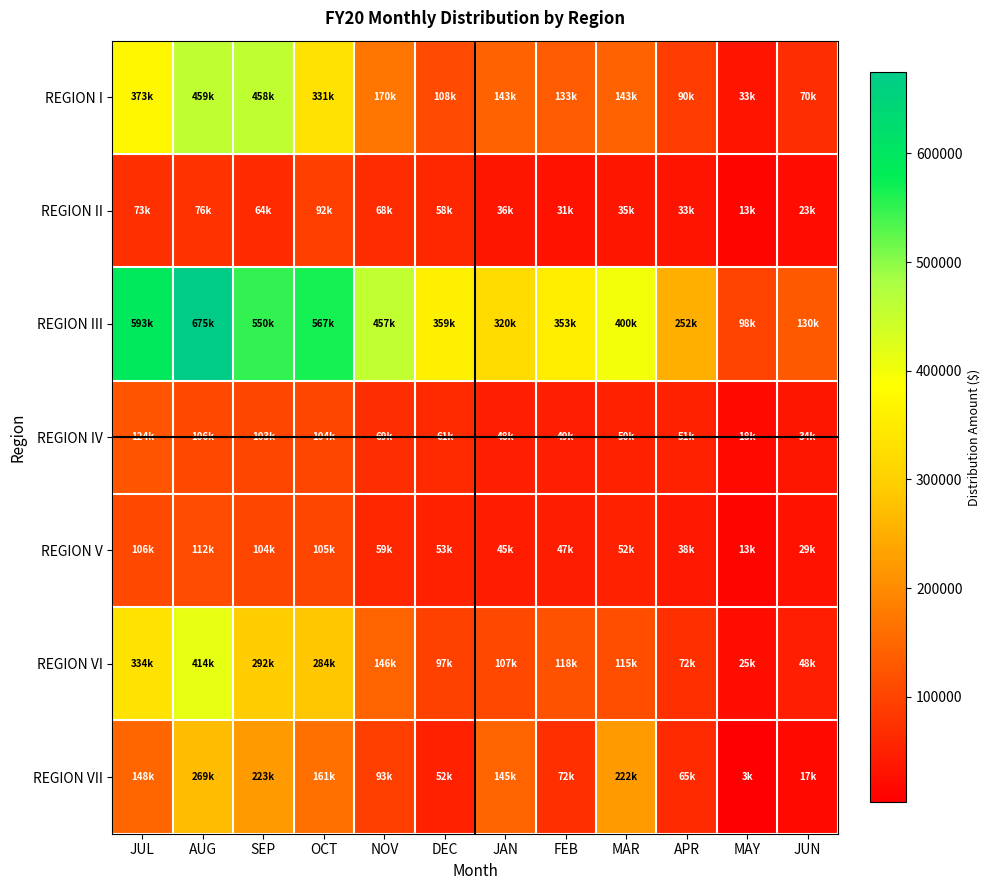

What is the greatest value displayed?

674897.4